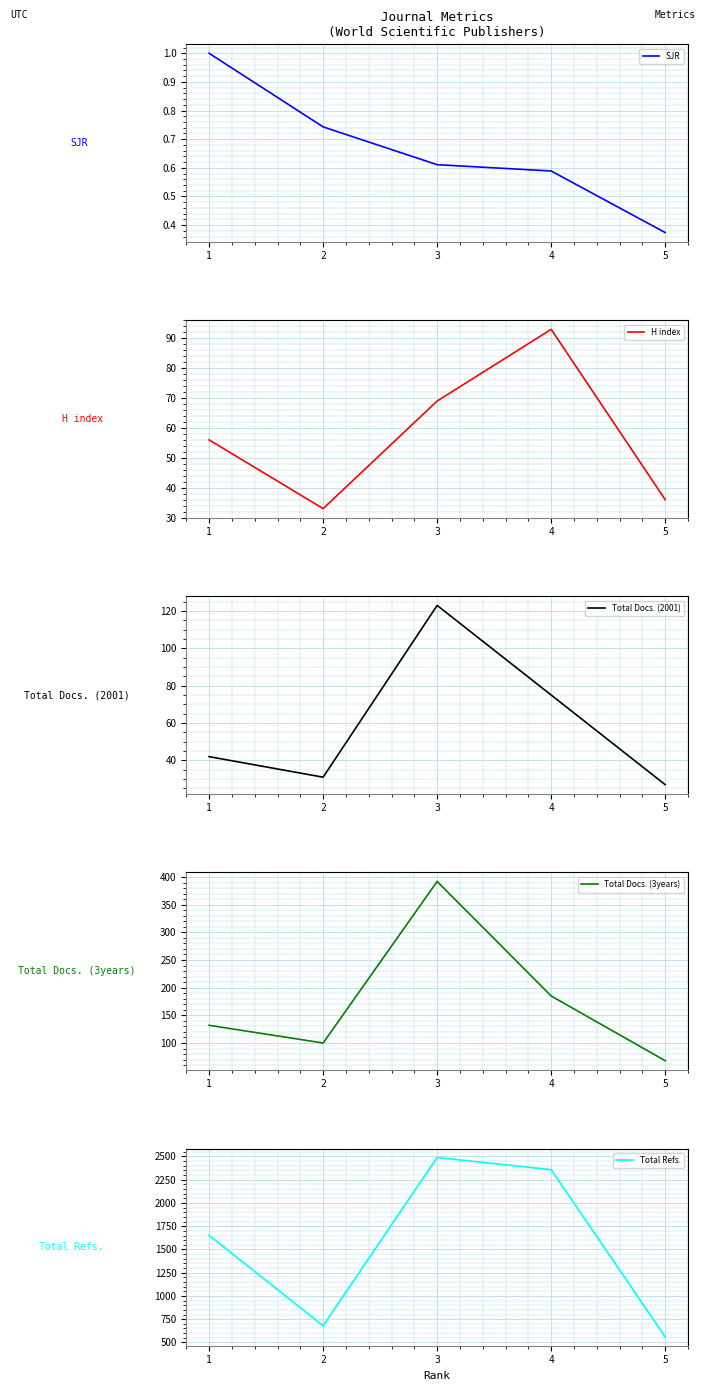

What is the difference between the SJR values at 1 and 2?

0.3